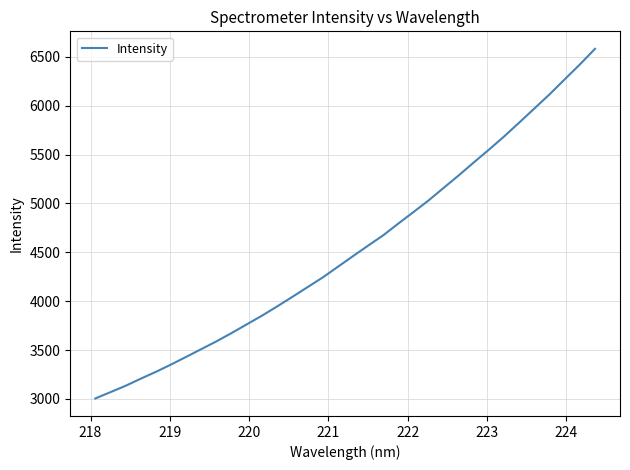

What is the difference between the maximum and minimum values?

3576.4